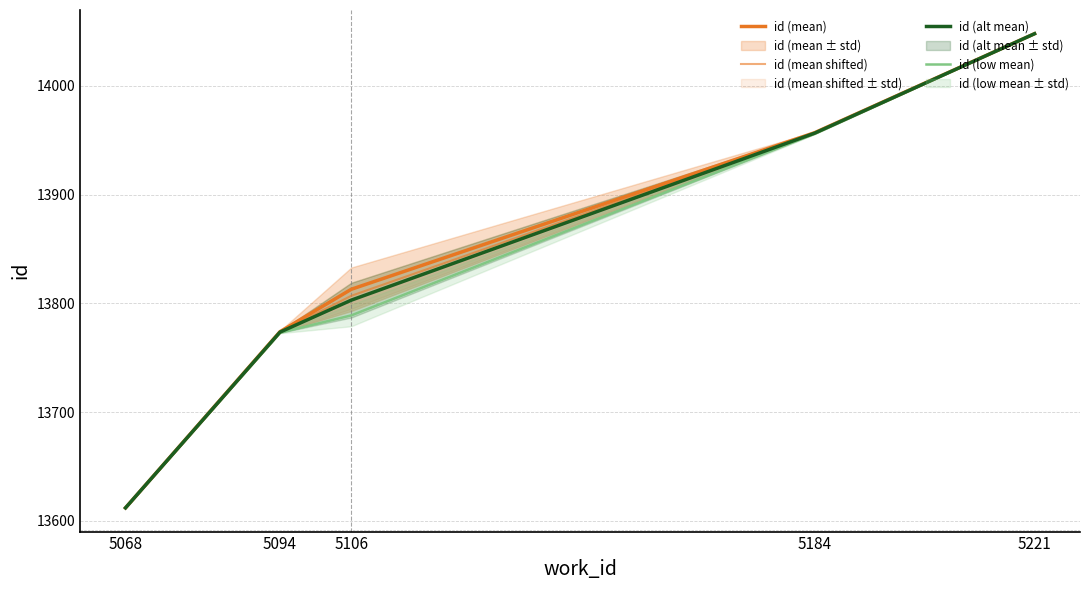

Which category has the highest value in the id (mean shifted) series?

5221